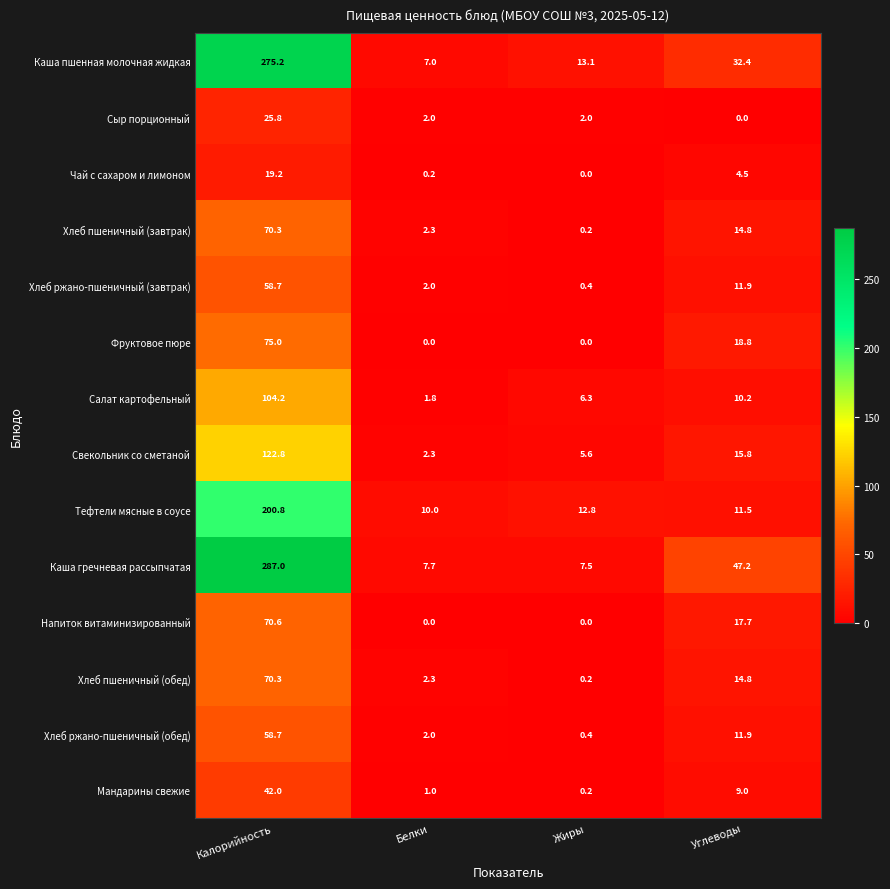

Count the number of data series in this chart.

14